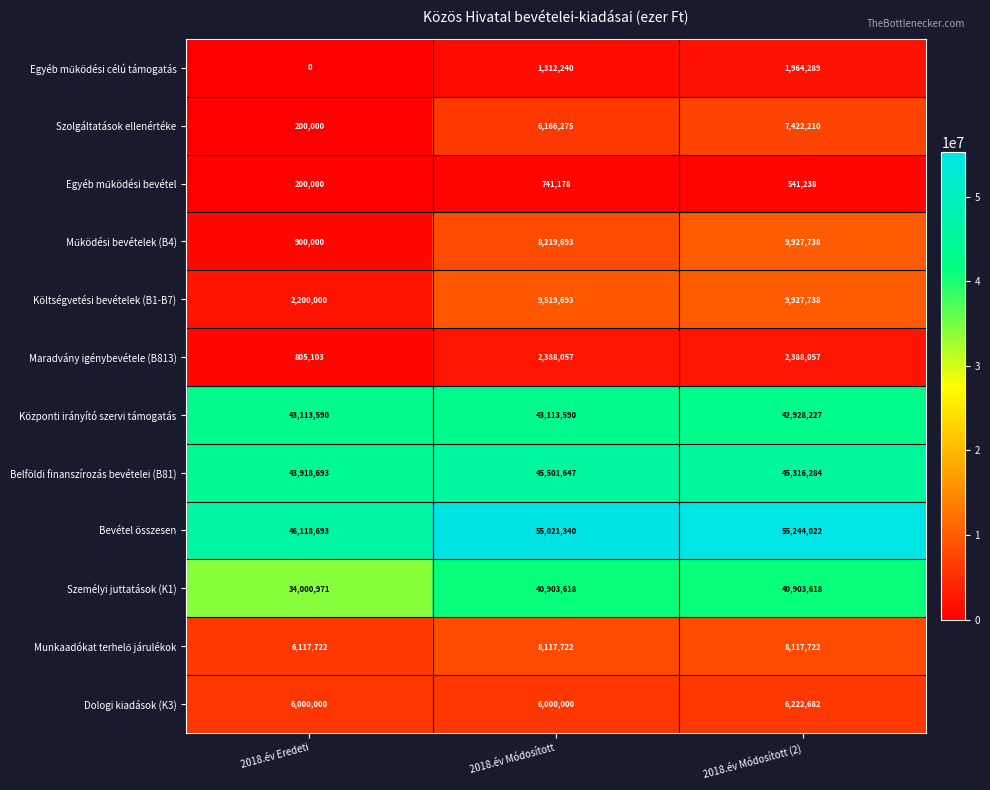

At how many categories does at least one series exceed 29850074?

3